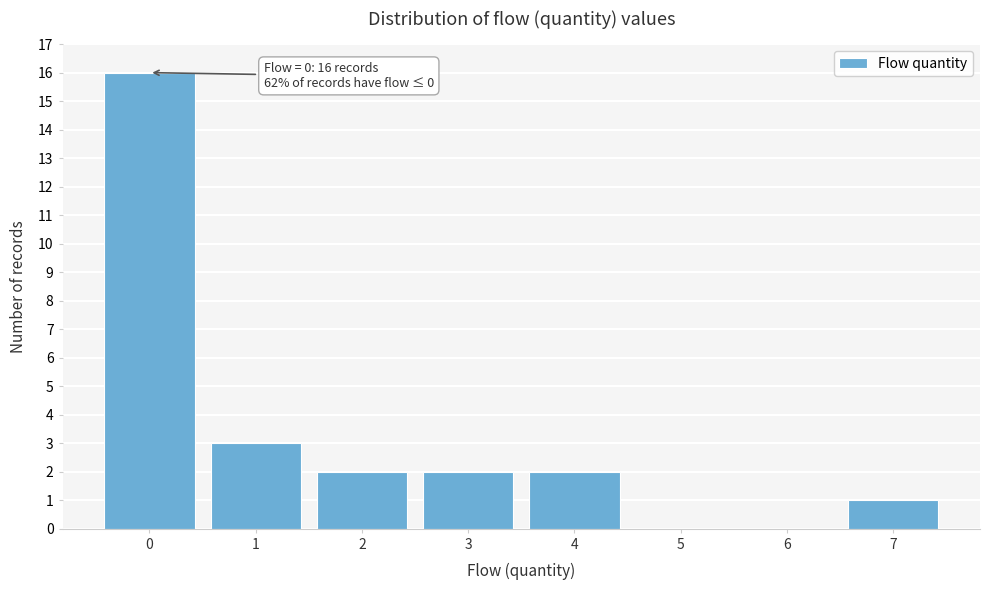

Reading left to right, what are all the values shown in this chart?

0=16	1=3	2=2	3=2	4=2	5=0	6=0	7=1